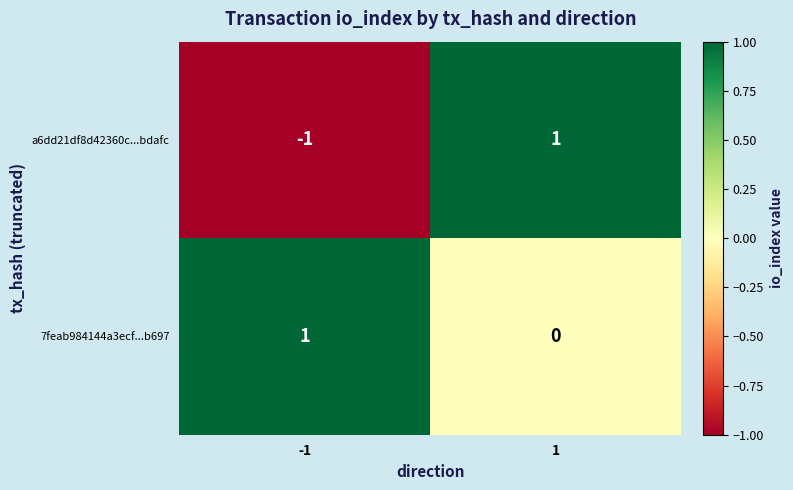

The a6dd21df8d42360c...bdafc series shows 1 at 1. True or false?

True